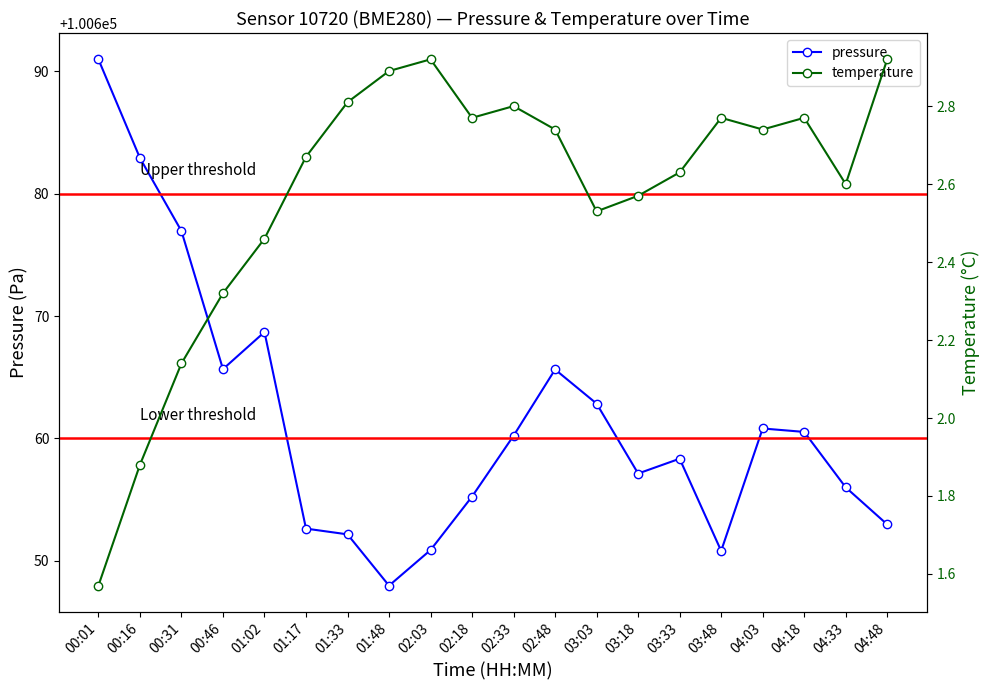

List the series in order of their peak value, lowest first.

temperature, pressure